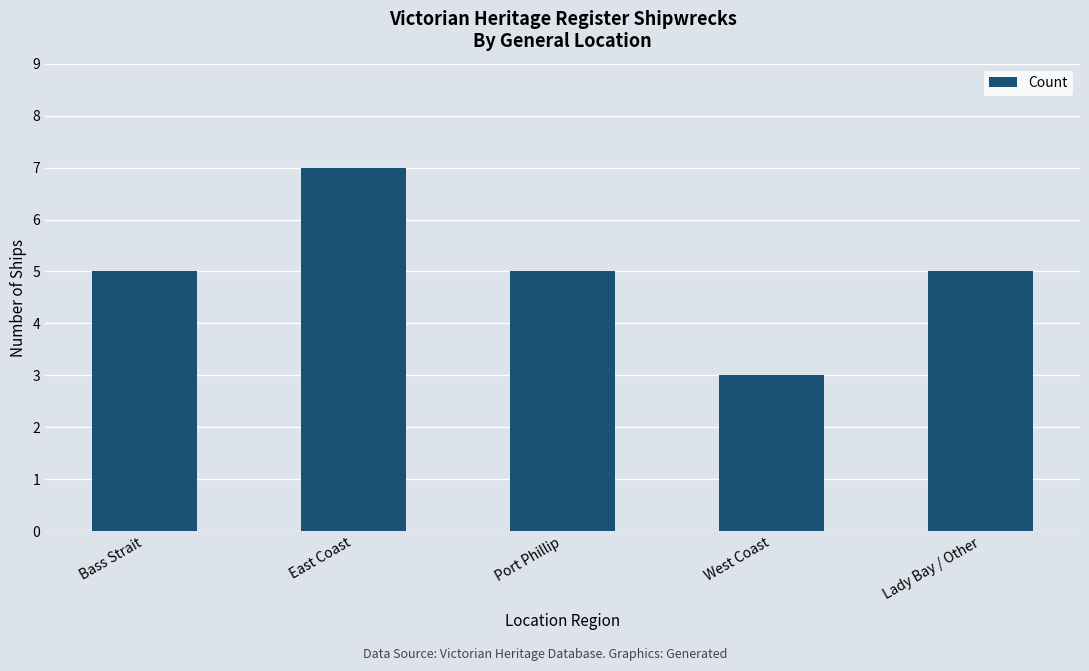

True or false: the data shows 3 at West Coast.

True